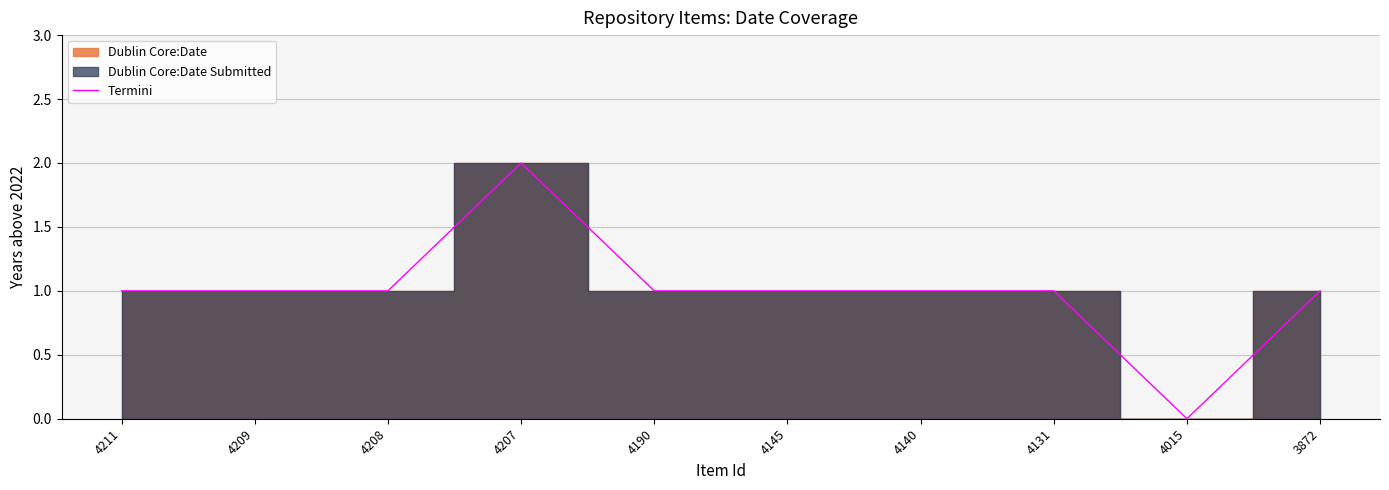

How many categories are shown in the chart?

10